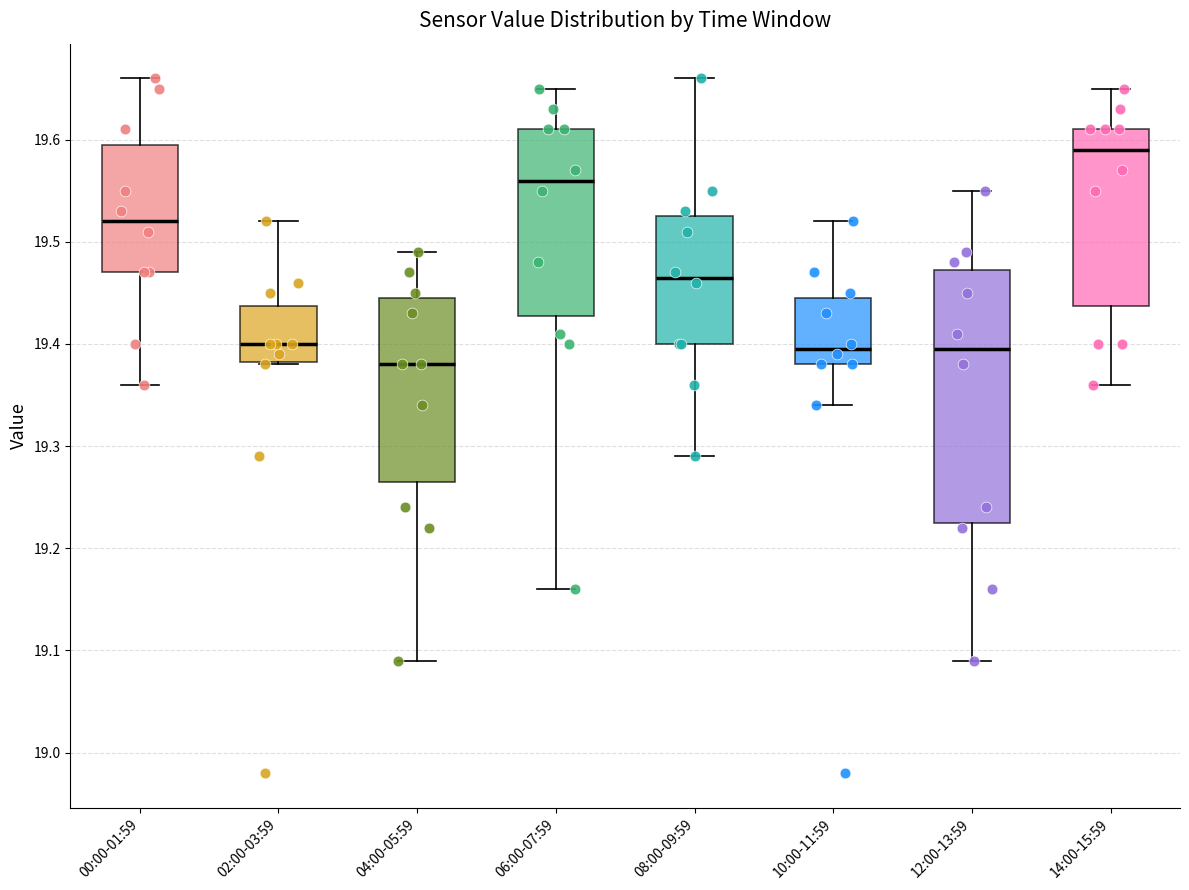

Reading left to right, read every box against the y-axis: the position of its median line, the range the box covers, and the ends of its whiskers. The values are not printed on the chart, so give them approximately, as read against the axis.

00:00-01:59: median 19.52, box 19.47 to 19.60, whiskers 19.36 to 19.66
02:00-03:59: median 19.40, box 19.38 to 19.44, whiskers 19.38 to 19.52
04:00-05:59: median 19.38, box 19.27 to 19.45, whiskers 19.09 to 19.49
06:00-07:59: median 19.56, box 19.43 to 19.61, whiskers 19.16 to 19.65
08:00-09:59: median 19.47, box 19.40 to 19.53, whiskers 19.29 to 19.66
10:00-11:59: median 19.40, box 19.38 to 19.45, whiskers 19.34 to 19.52
12:00-13:59: median 19.40, box 19.23 to 19.47, whiskers 19.09 to 19.55
14:00-15:59: median 19.59, box 19.44 to 19.61, whiskers 19.36 to 19.65